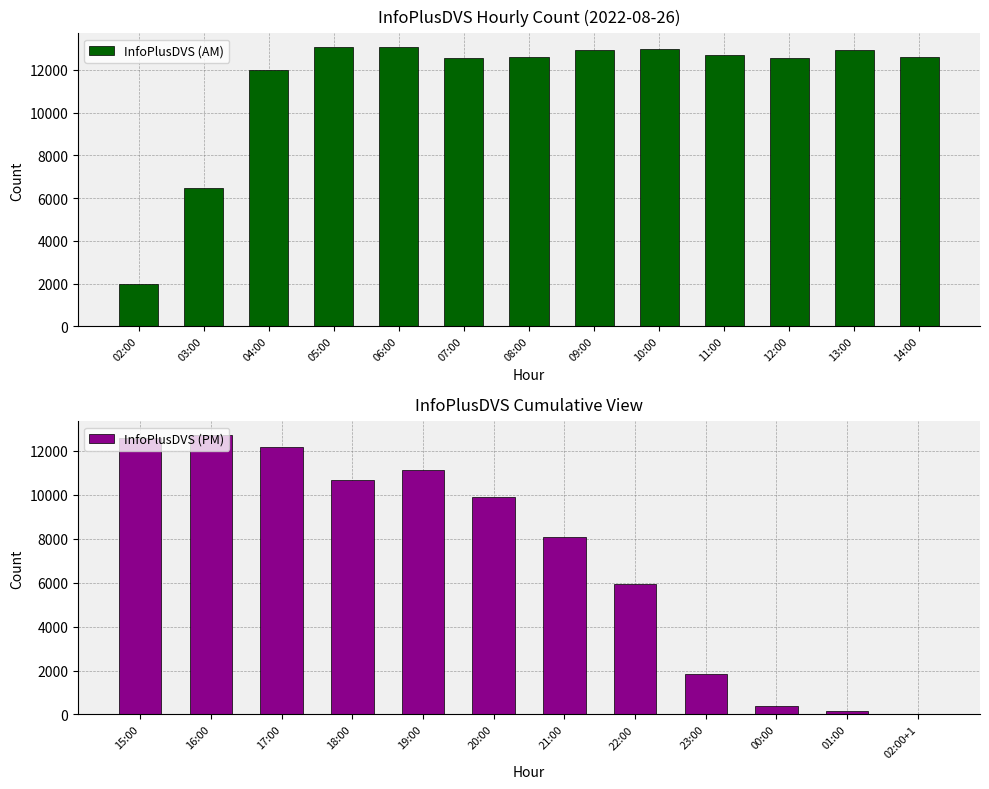

What is the greatest value displayed?

13053